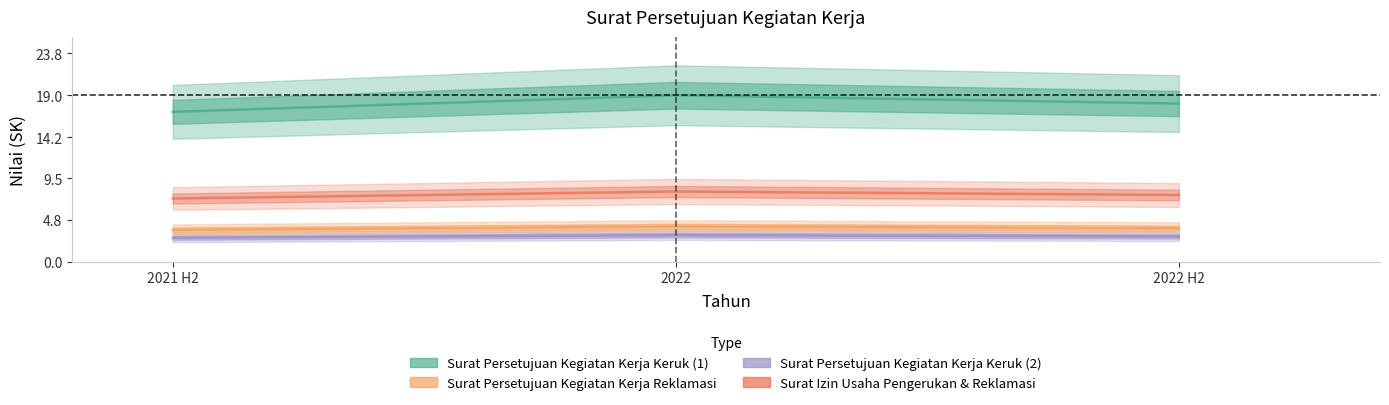

What is the maximum value shown in the chart?

19.0